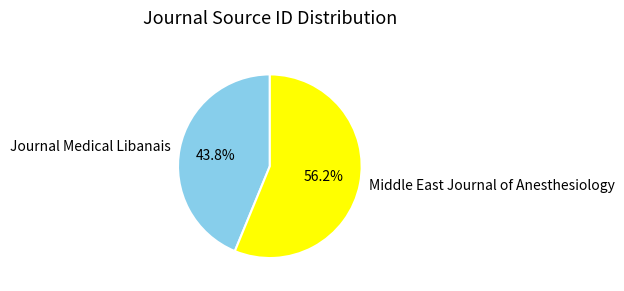

What percentage is the Journal Medical Libanais slice, to the nearest percent?

44%